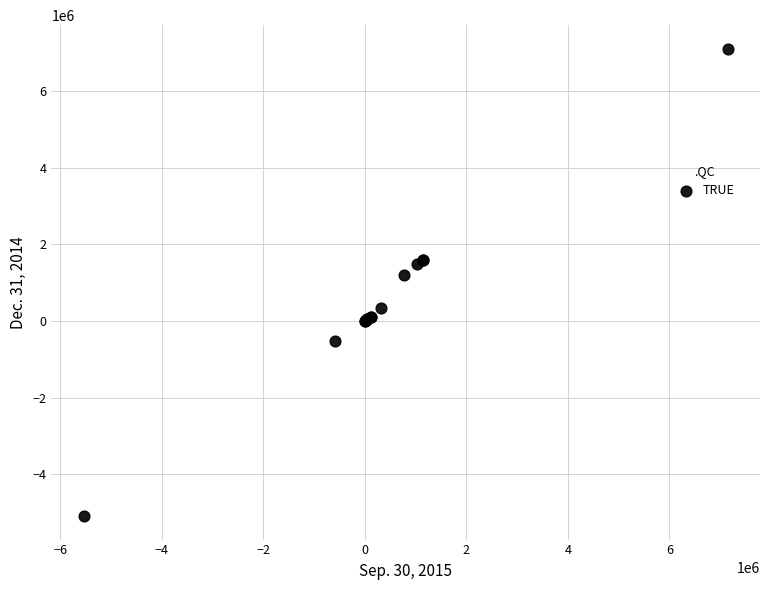

What Y value in the scatter plot is closest to 1009220?

1206177